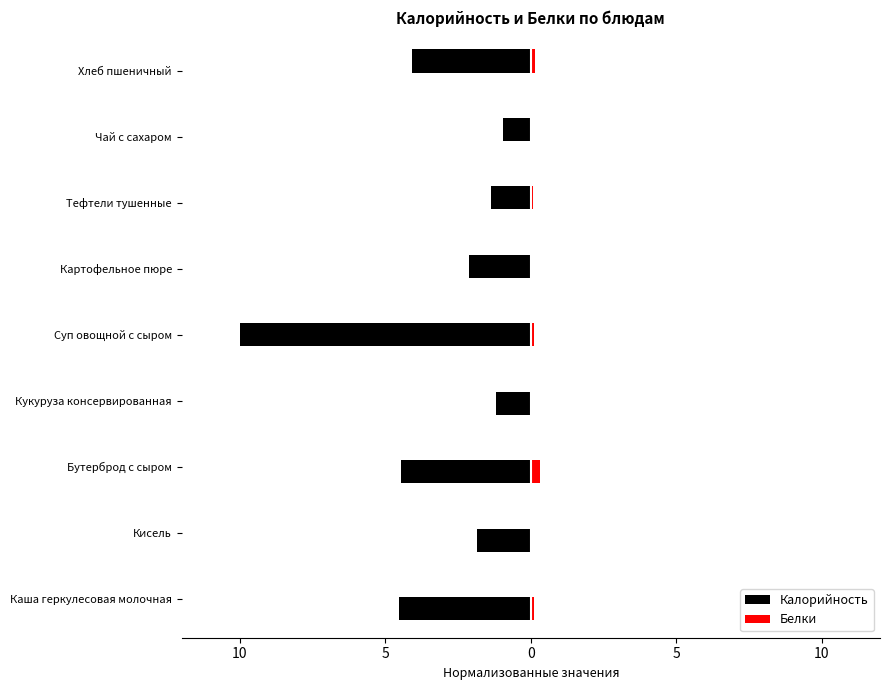

How many Белки values are between 0 and 1?

9